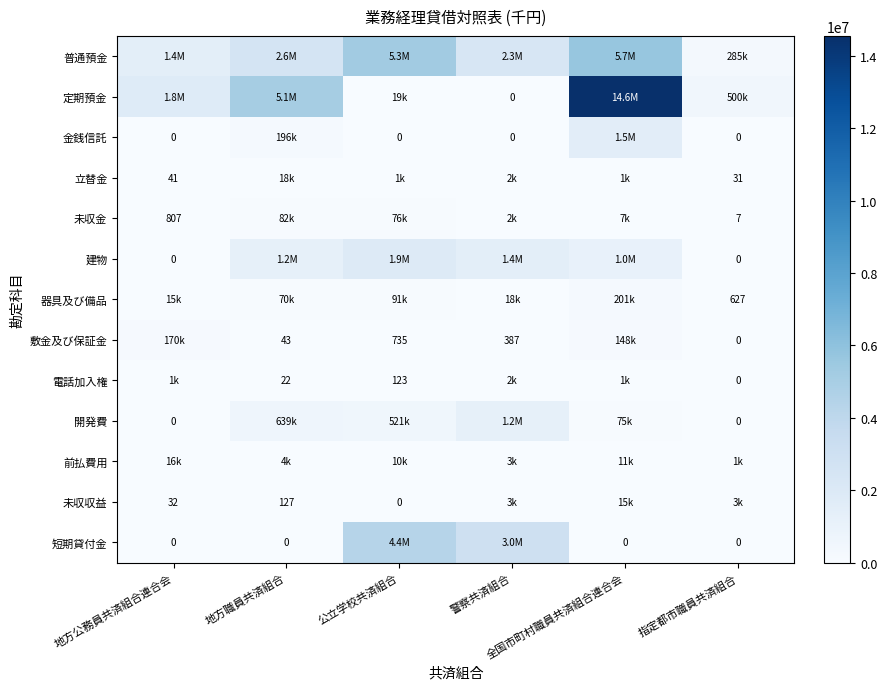

How many values in the 普通預金 series are below 2594253?

3